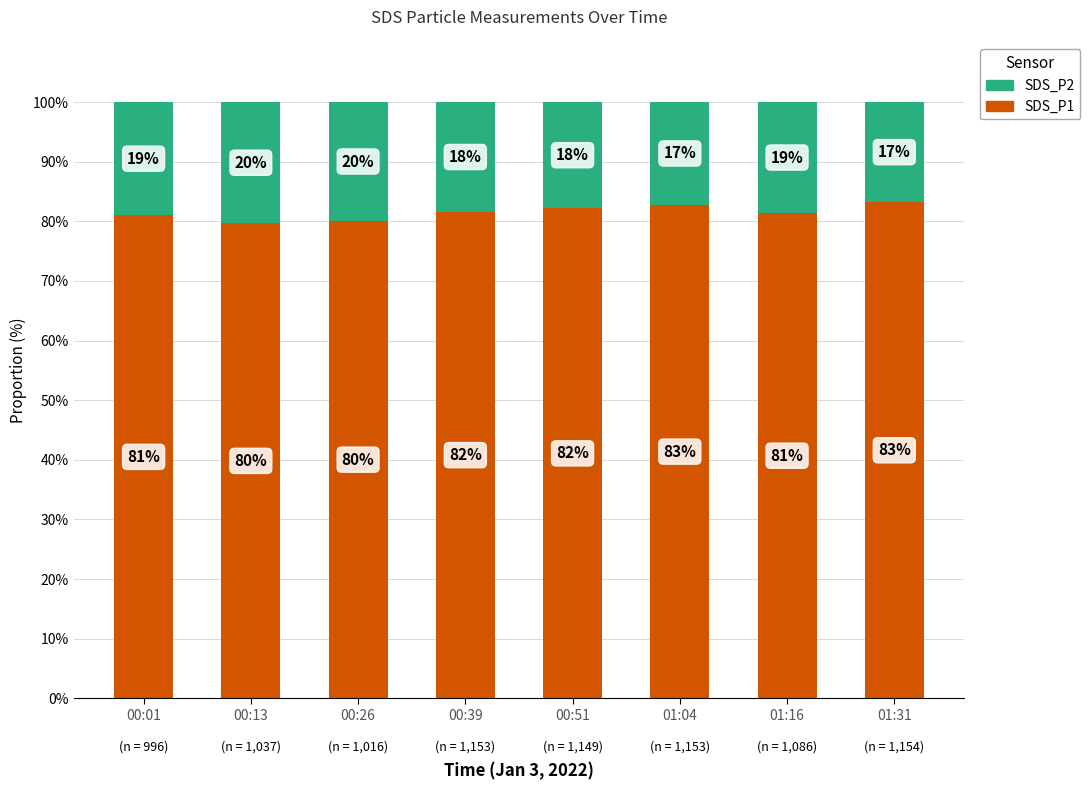

What is the minimum value for SDS_P1?

79.7